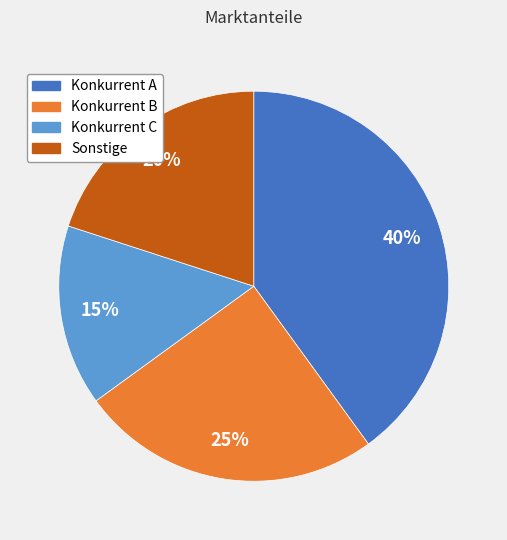

Count the number of slices in the pie.

4